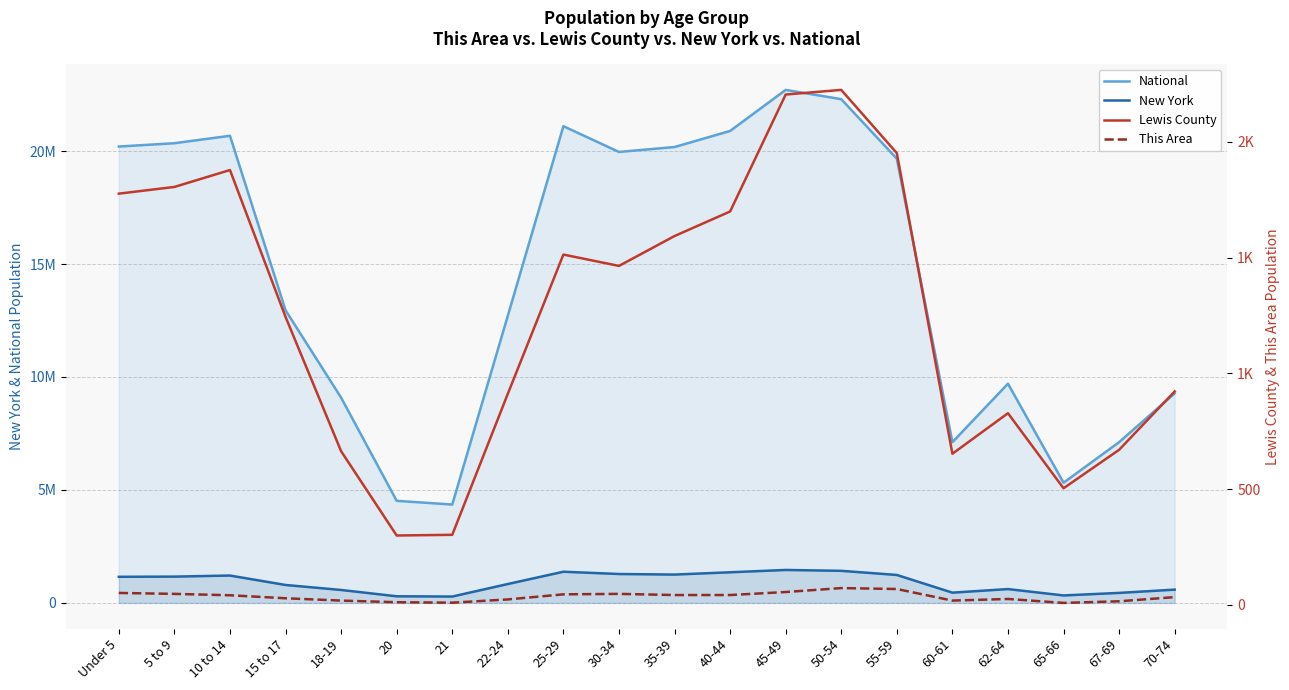

List the series in order of their peak value, lowest first.

This Area, Lewis County, New York, National